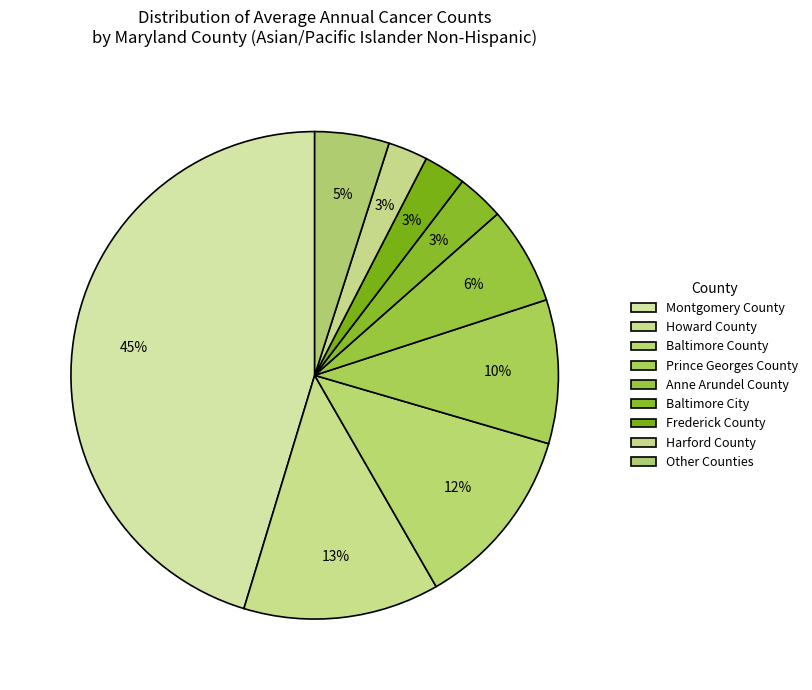

Is it true that Frederick County is 3% of the pie?

True